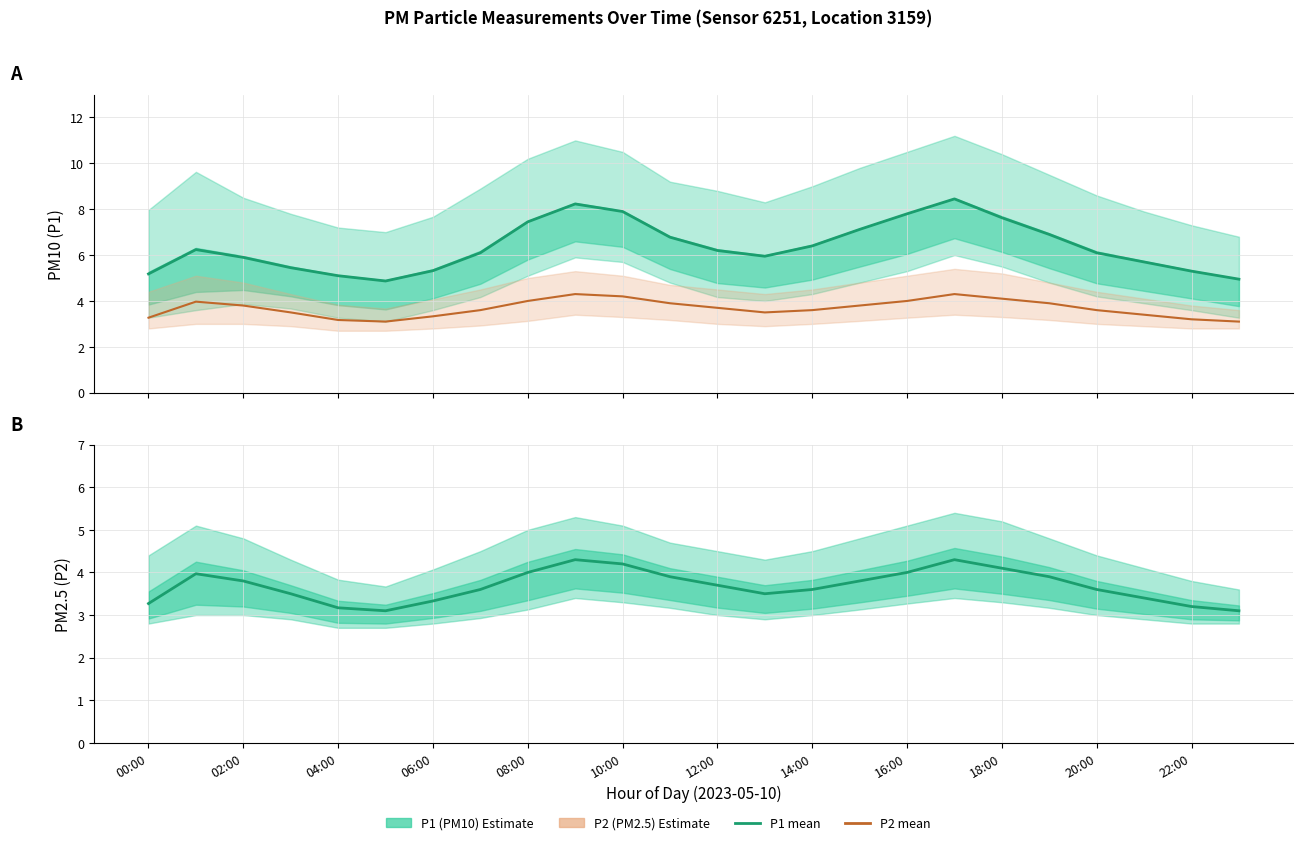

Which series has the largest total across all categories?

P1 (PM10)